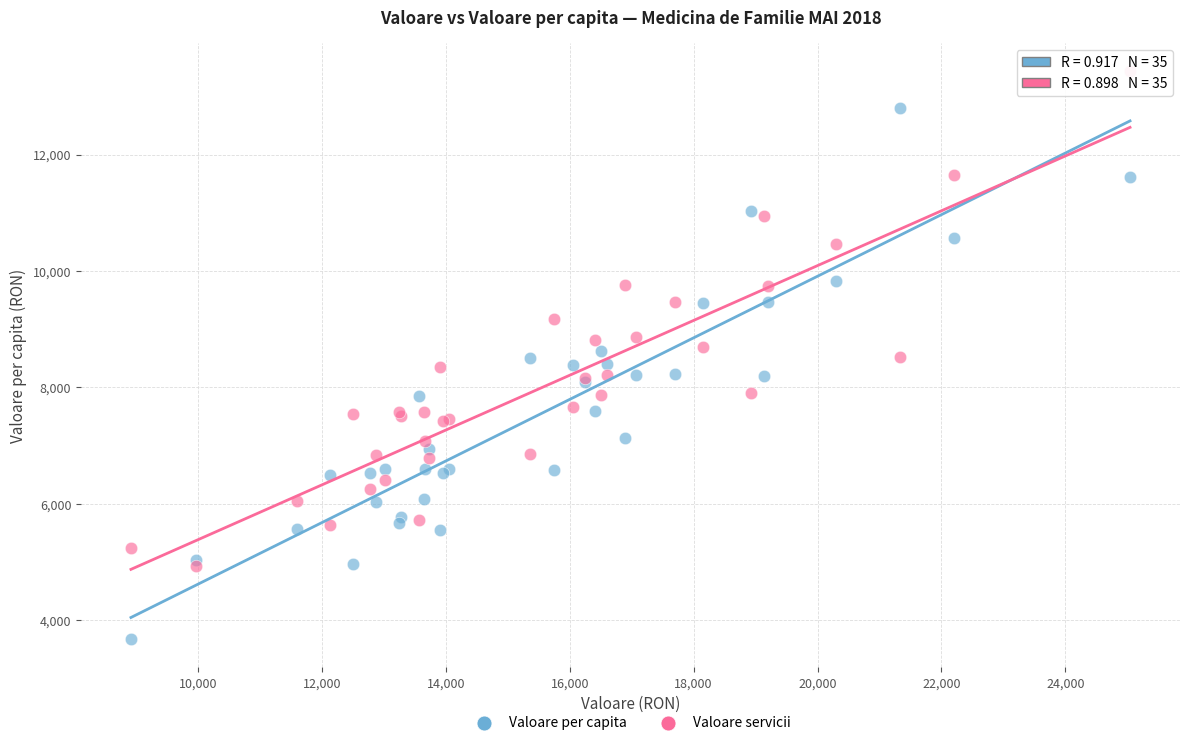

What is the X range (max minus min) for the scatter plot?

16127.3